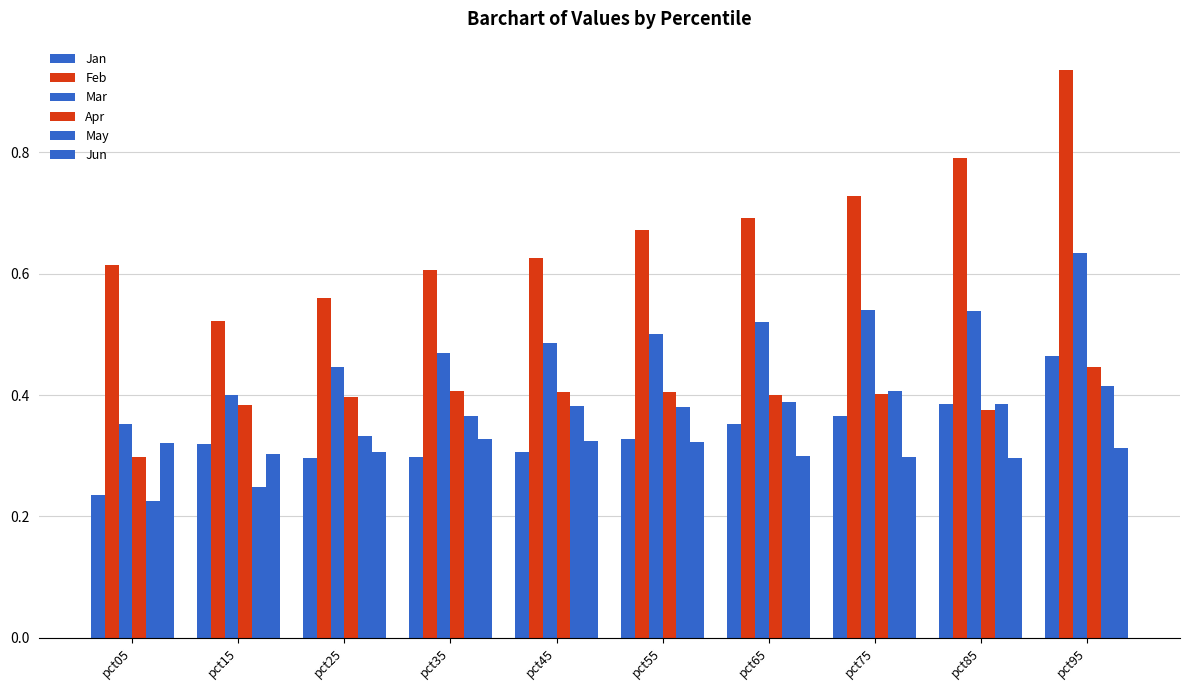

The value of Jan at pct65 is 0.2. True or false?

False